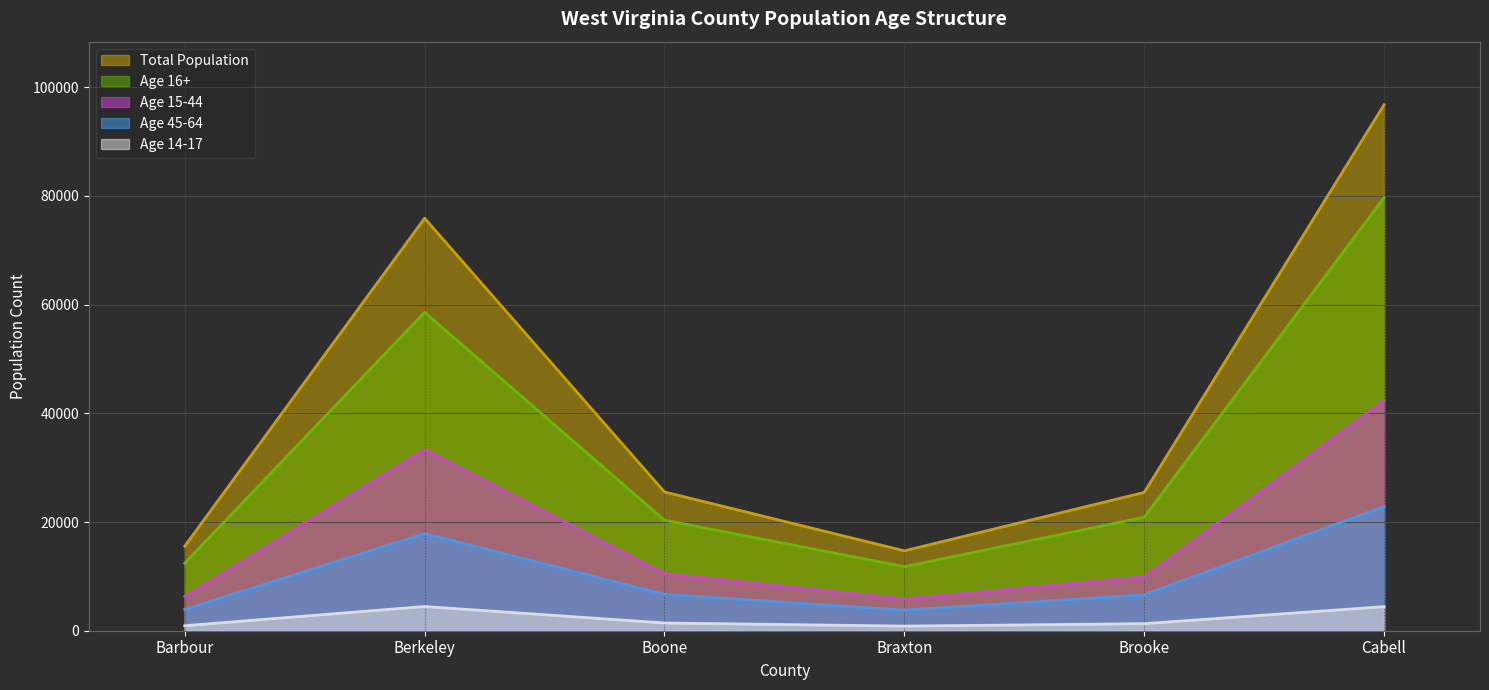

What is the difference between the highest and lowest values at Barbour?

14639